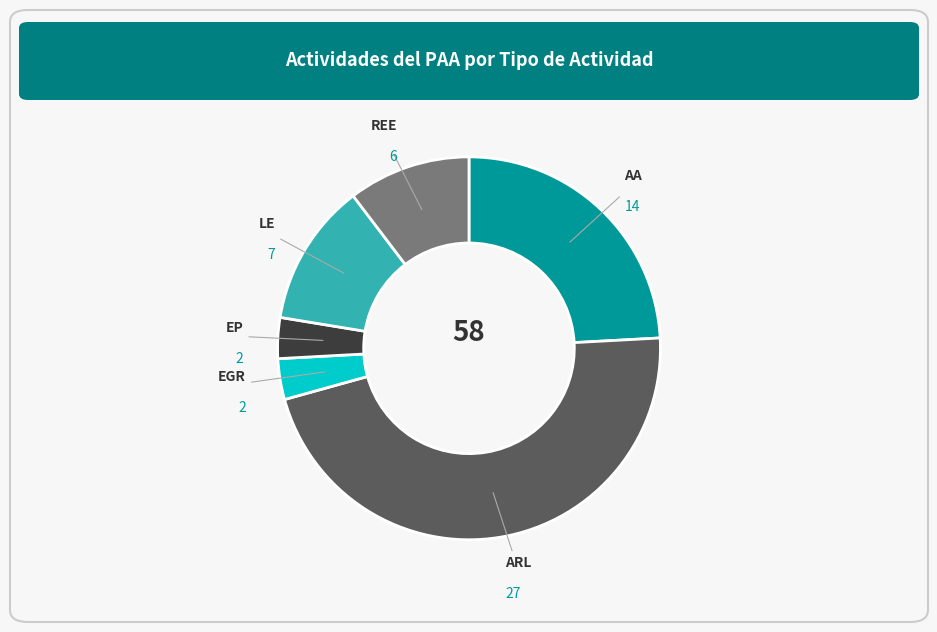

How many slices are in this pie chart?

6